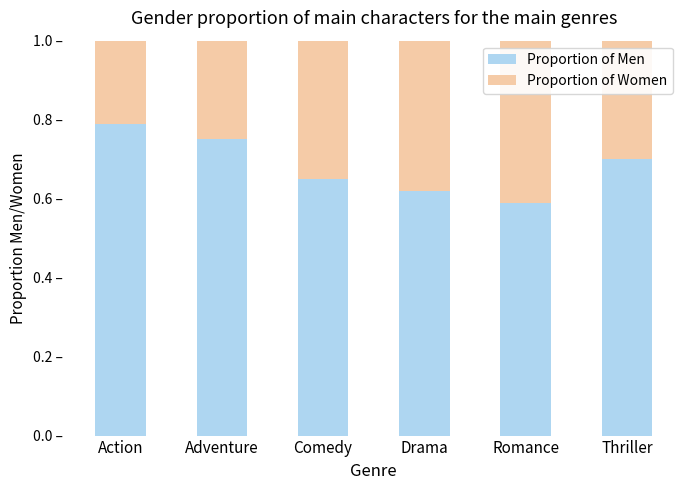

At which label does Proportion of Men reach its minimum?

Romance